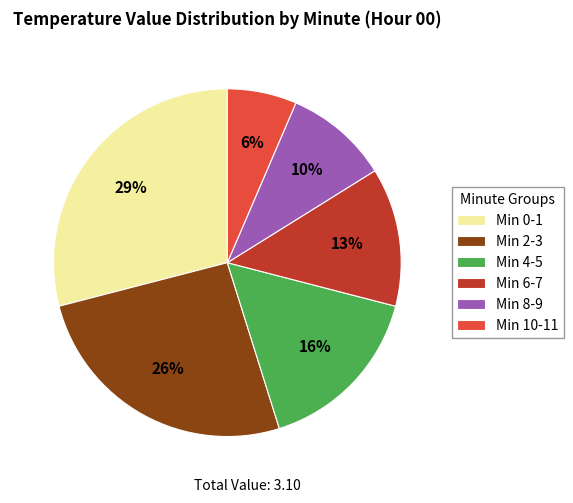

To the nearest percent, what is the average slice percentage?

17%